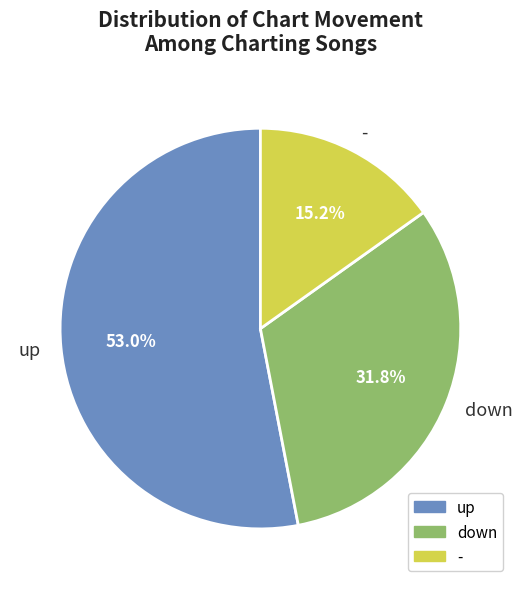

To the nearest percent, what portion does down represent?

32%